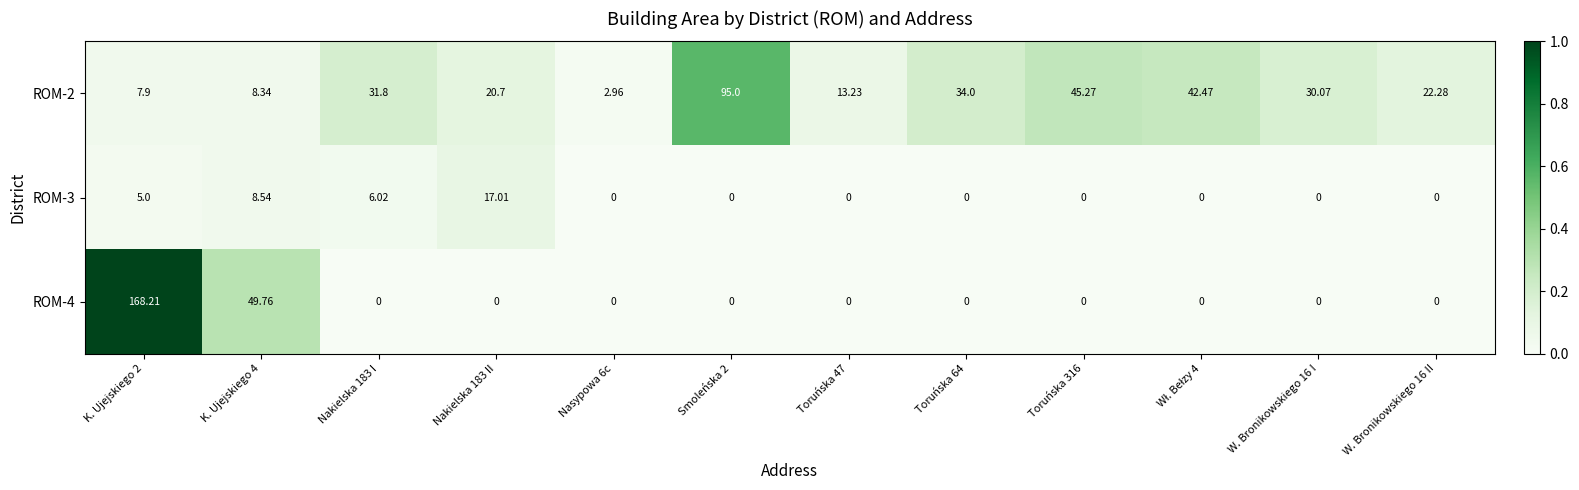

Is the value of ROM-4 at Toruńska 316 greater than the value of ROM-2 at Toruńska 47?

No